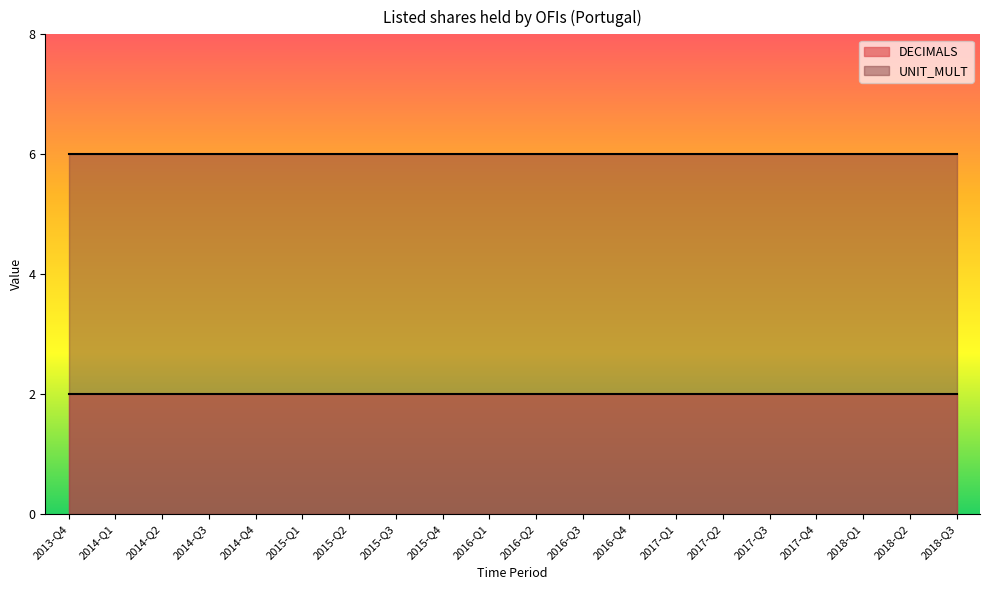

True or false: DECIMALS and UNIT_MULT cross at least once.

False